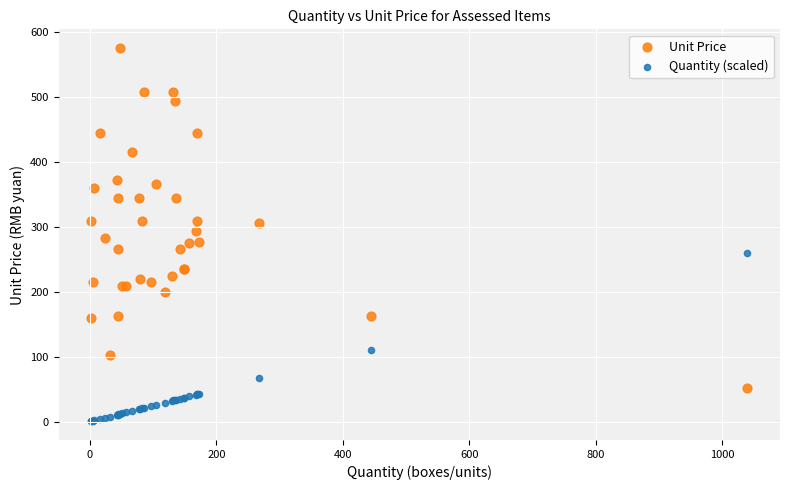

In the Quantity (scaled) series, what Y value is closest to 129?

110.7